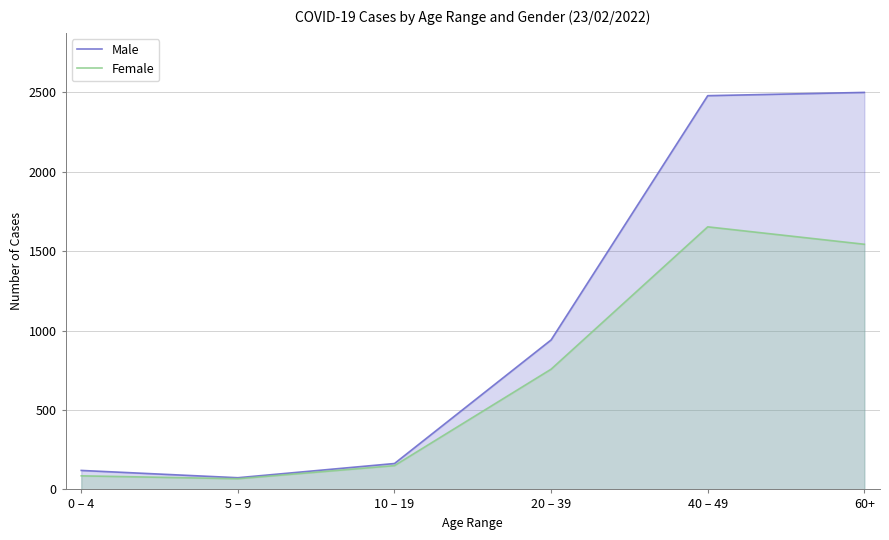

True or false: Female and Male cross at least once.

False